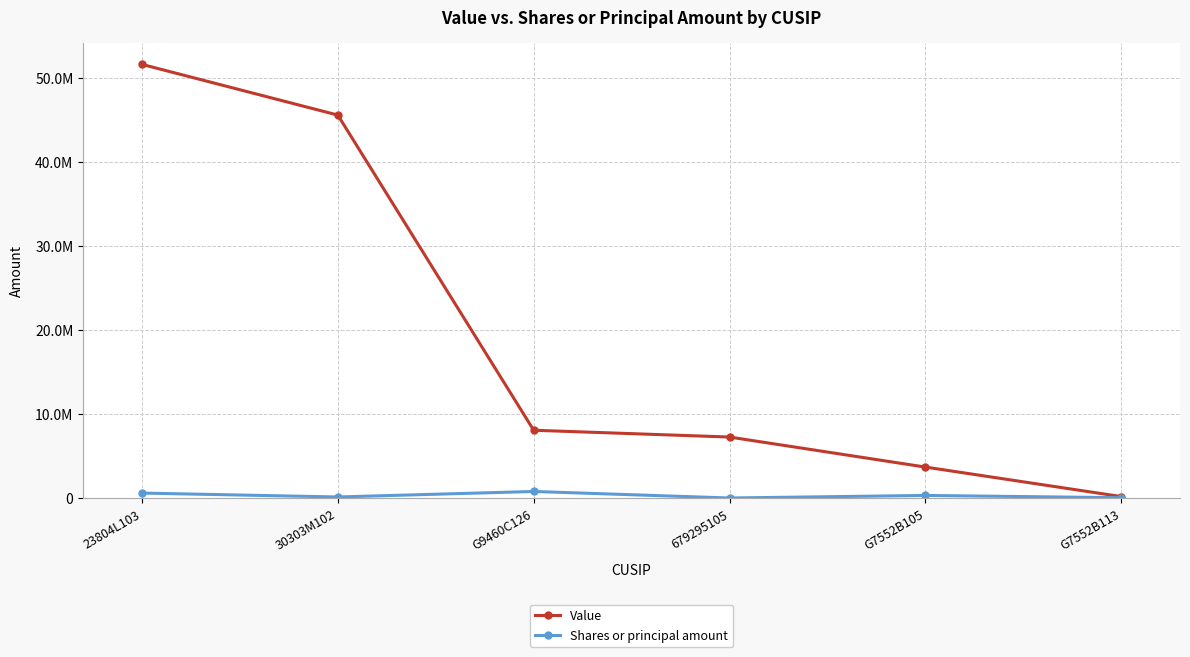

What is the total value across all series at G7552B105?

4048325